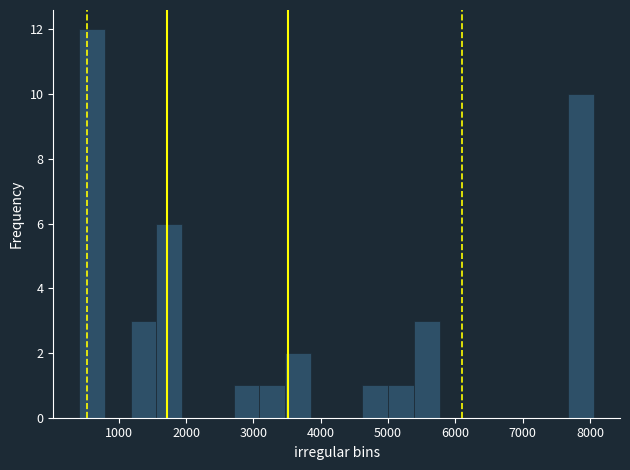

Read against the x-axis, roughly where is the centre of the tallest bar?

600